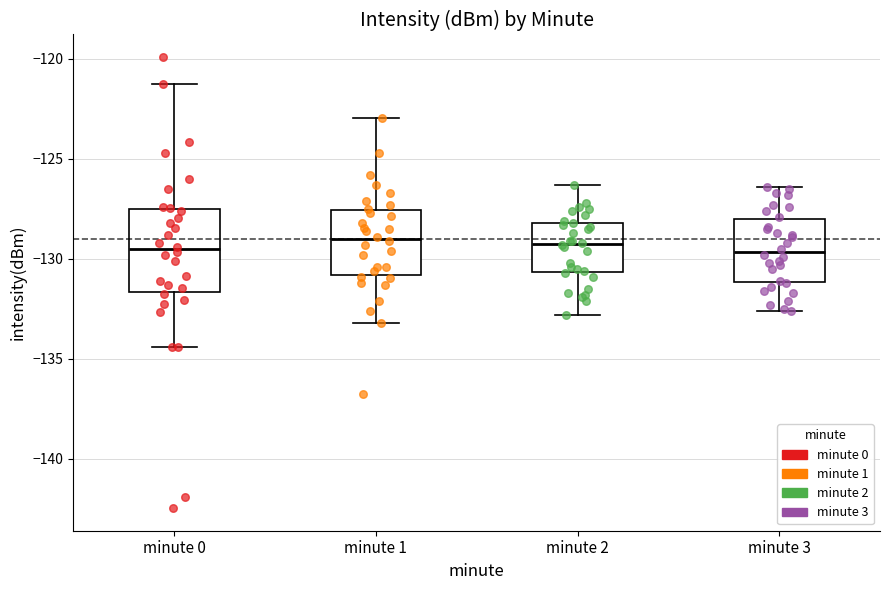

Where does the median line of the box for minute 3 sit on the y-axis? The values are not printed on the chart, so give them approximately, as read against the axis.

-129.5